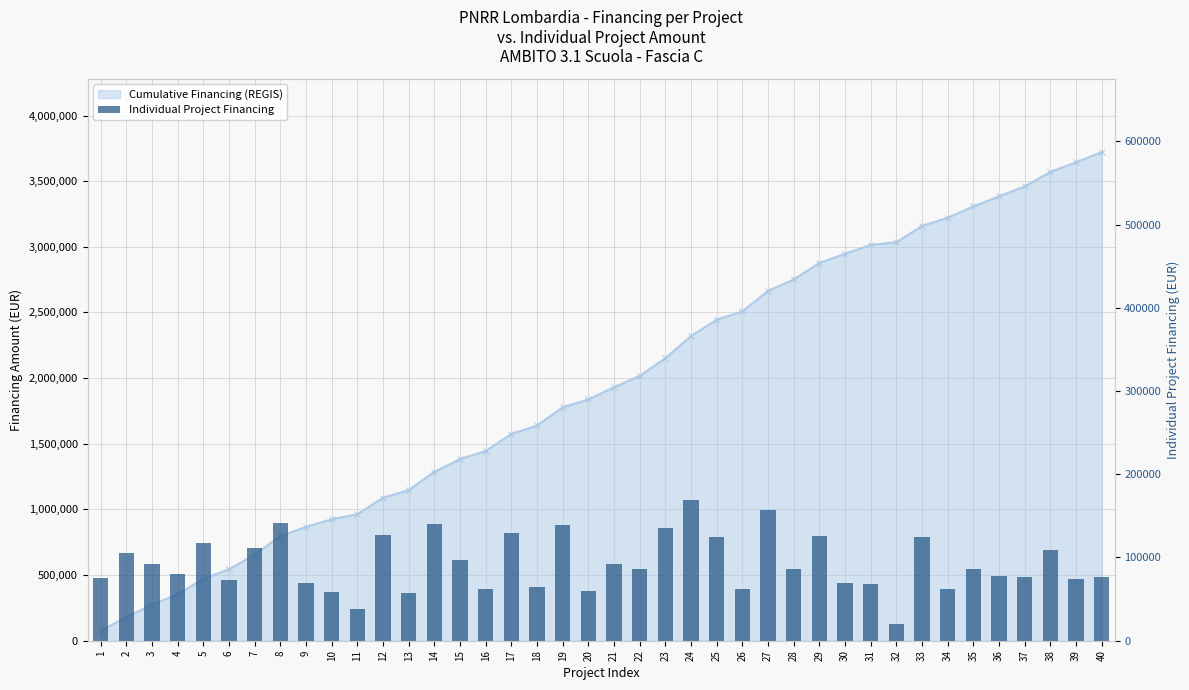

At which label does the data first exceed 86015?

2